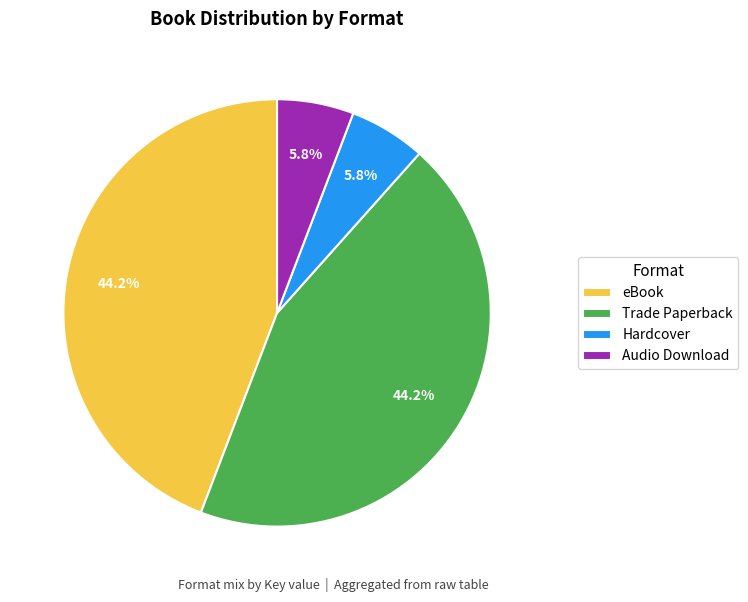

Does any single category account for the majority?

No